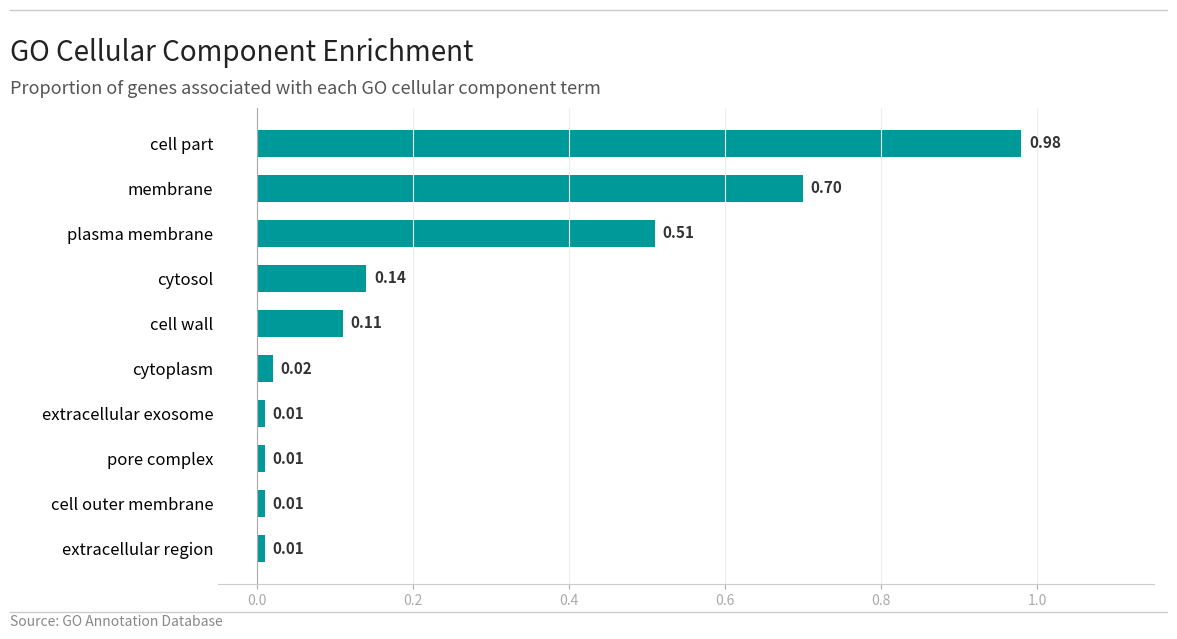

What is the label of the 2nd bar from the bottom?

cell outer membrane